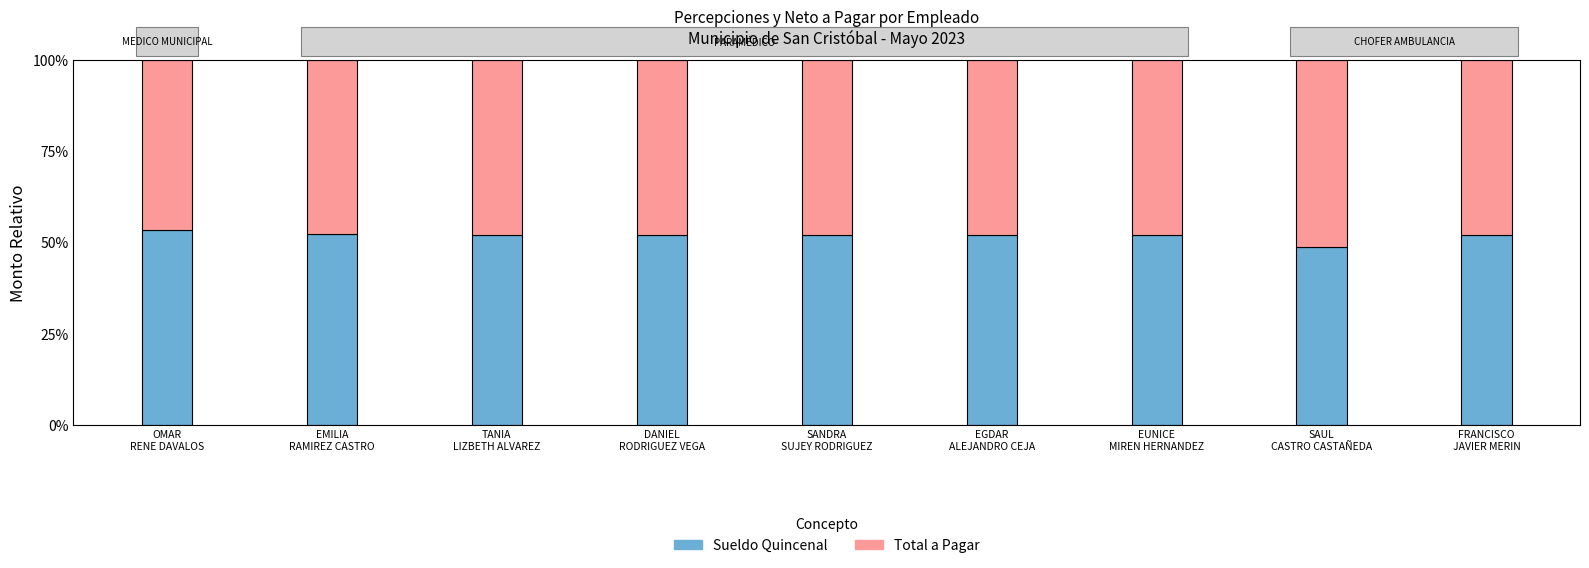

Read the Total a Pagar value at OMAR
RENE DAVALOS.

0.5